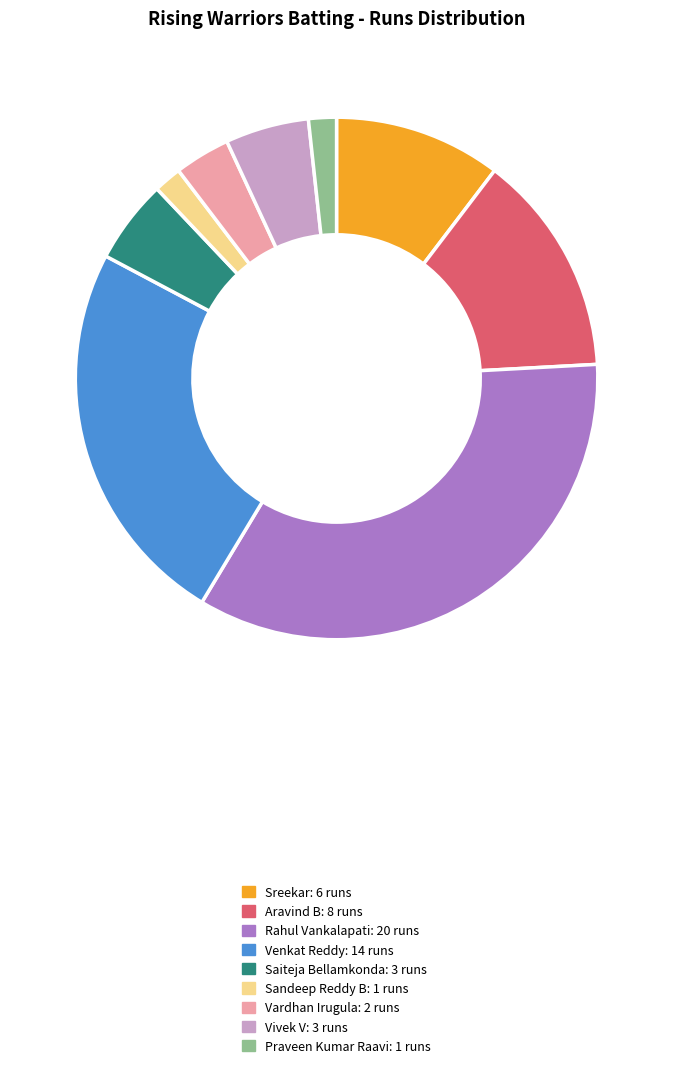

Is there any slice that represents more than half of the pie?

No